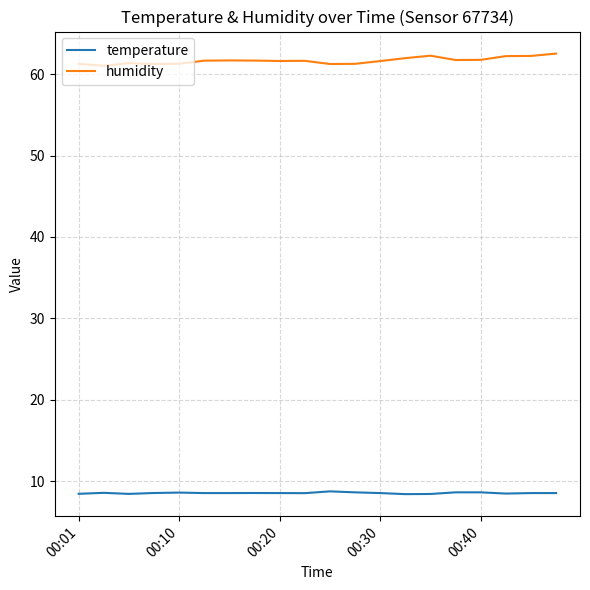

Does the chart have visible grid lines?

Yes